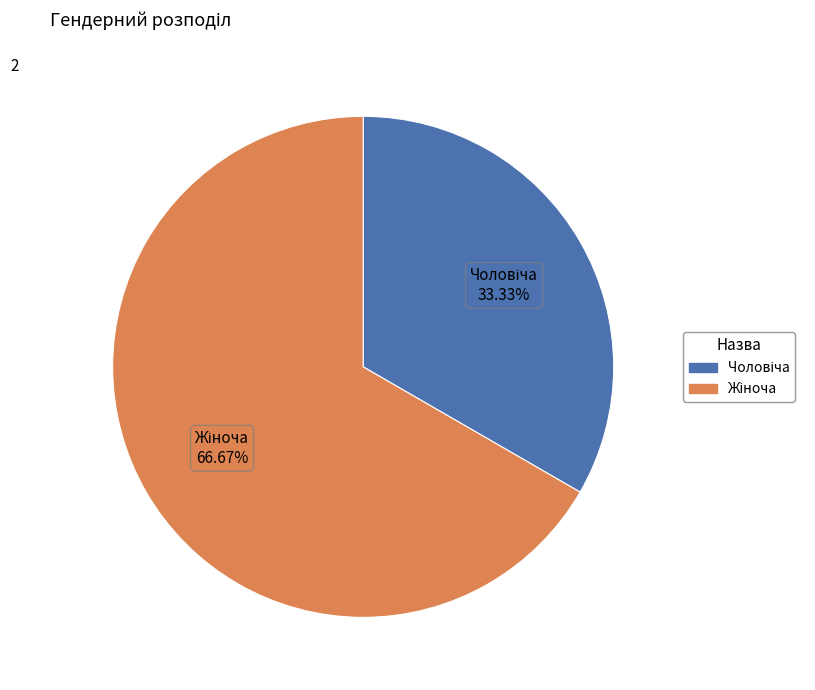

Is there a majority slice in this chart?

Yes